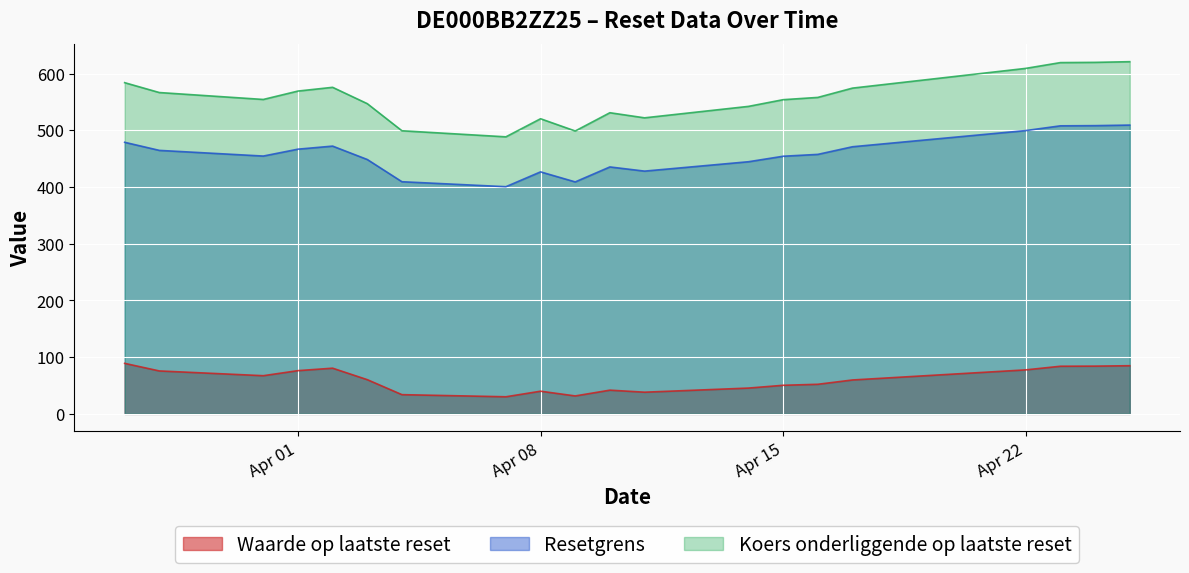

Where is Koers onderliggende op laatste reset nearest to the value 554?

Apr 15